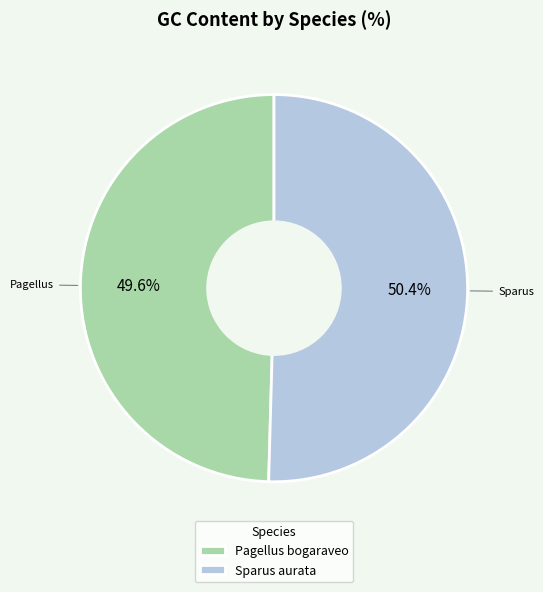

To the nearest percent, what portion does Pagellus bogaraveo represent?

50%